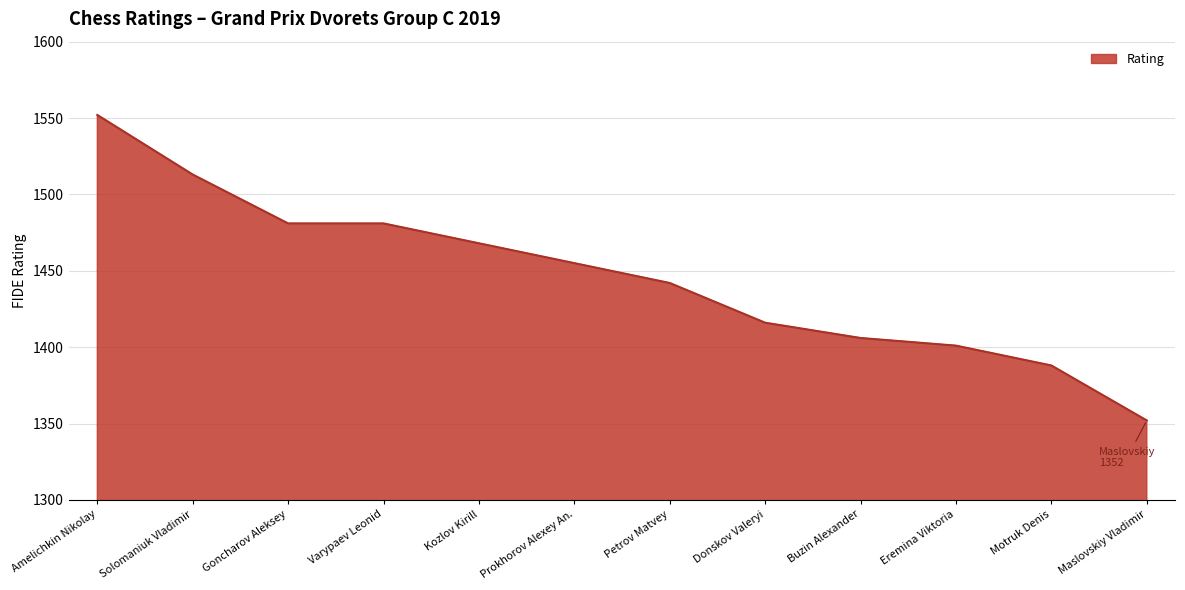

What is the ratio of the value at Varypaev Leonid to the value at Amelichkin Nikolay?

1.0